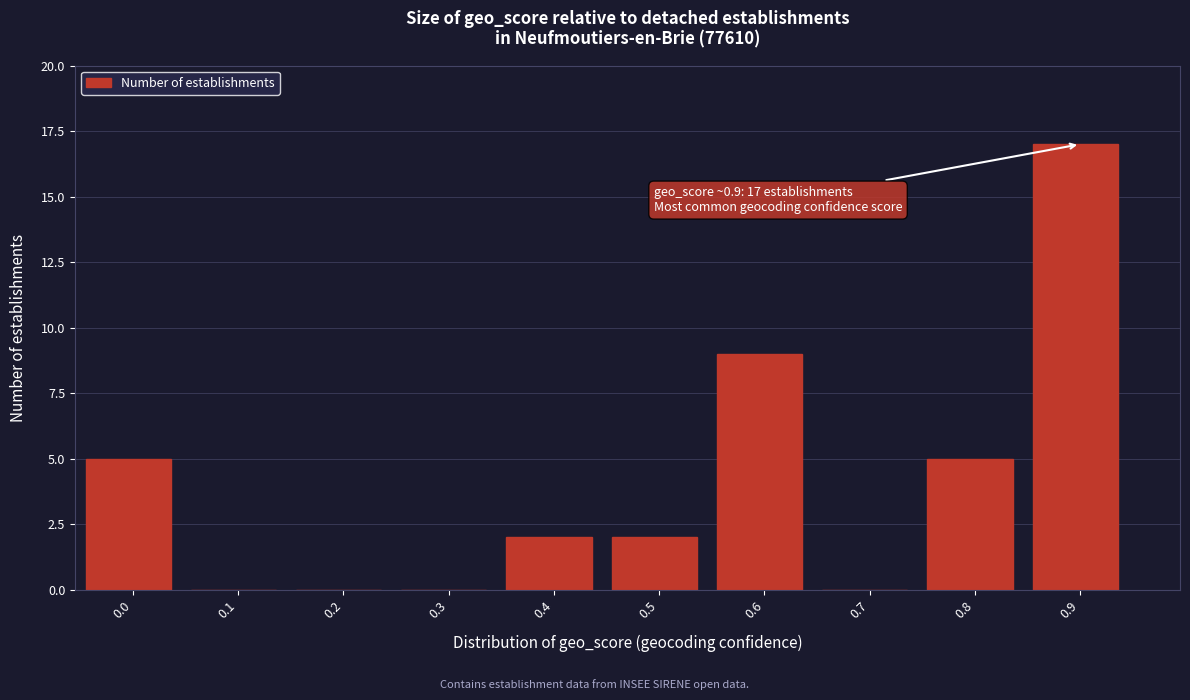

Reading left to right, extract all data points from this chart.

0.0=5	0.1=0	0.2=0	0.3=0	0.4=2	0.5=2	0.6=9	0.7=0	0.8=5	0.9=17